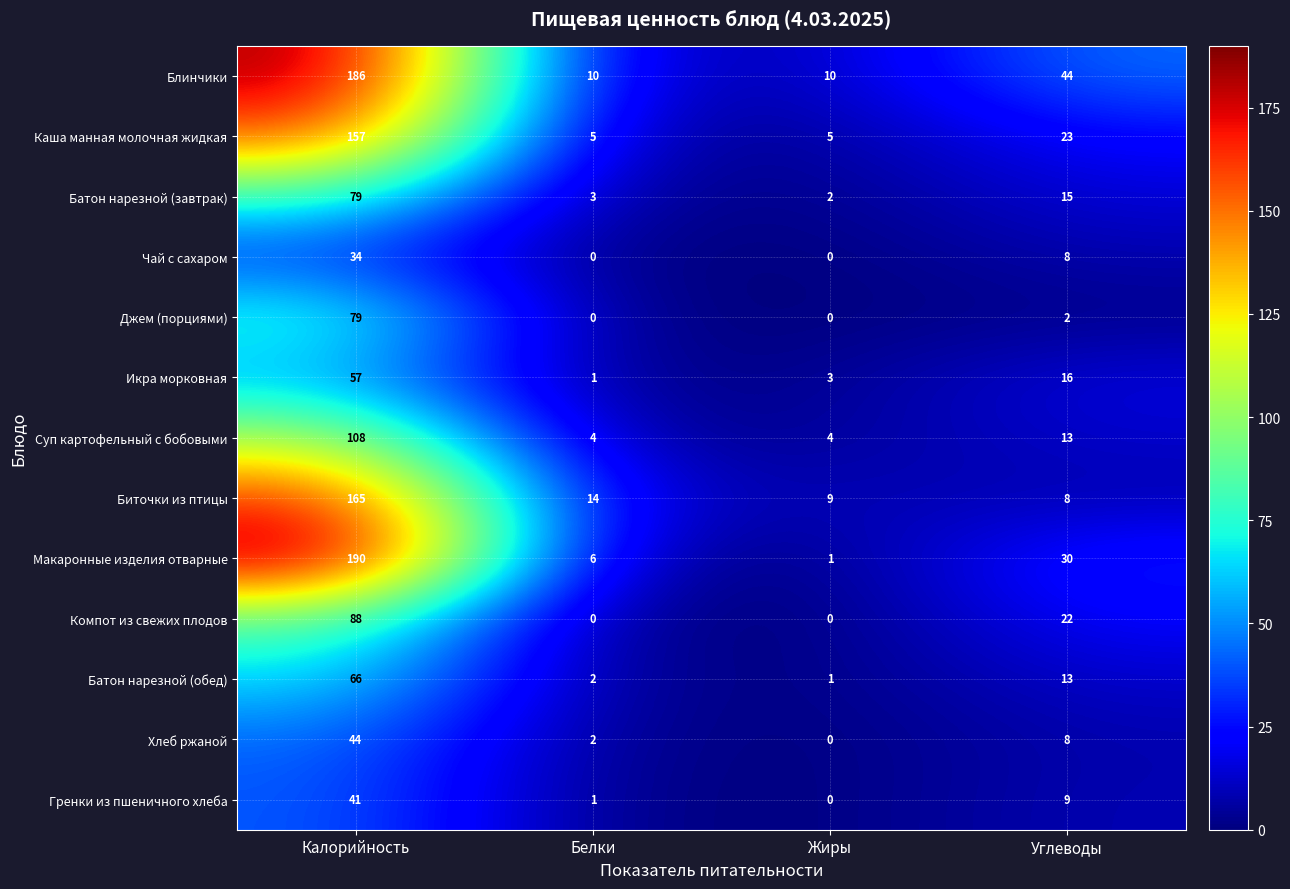

Which category has the highest value across all series?

Калорийность